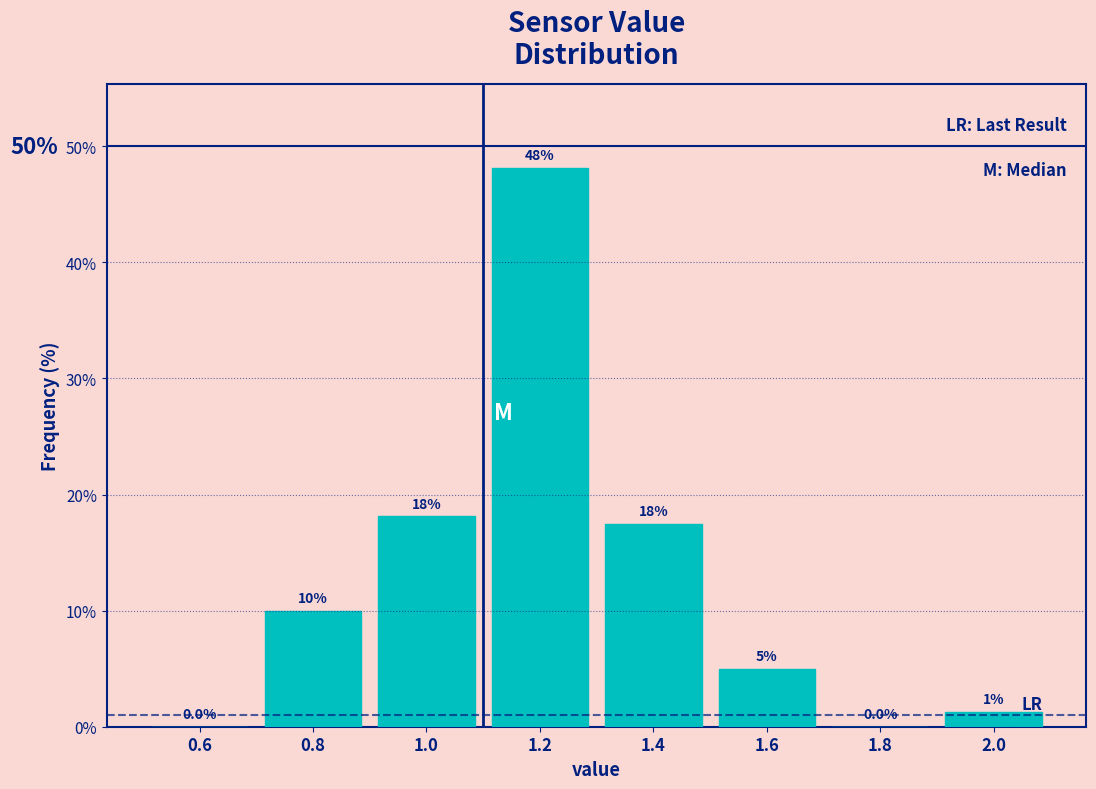

Which range on the x-axis has the tallest bar?

1.1 to 1.3